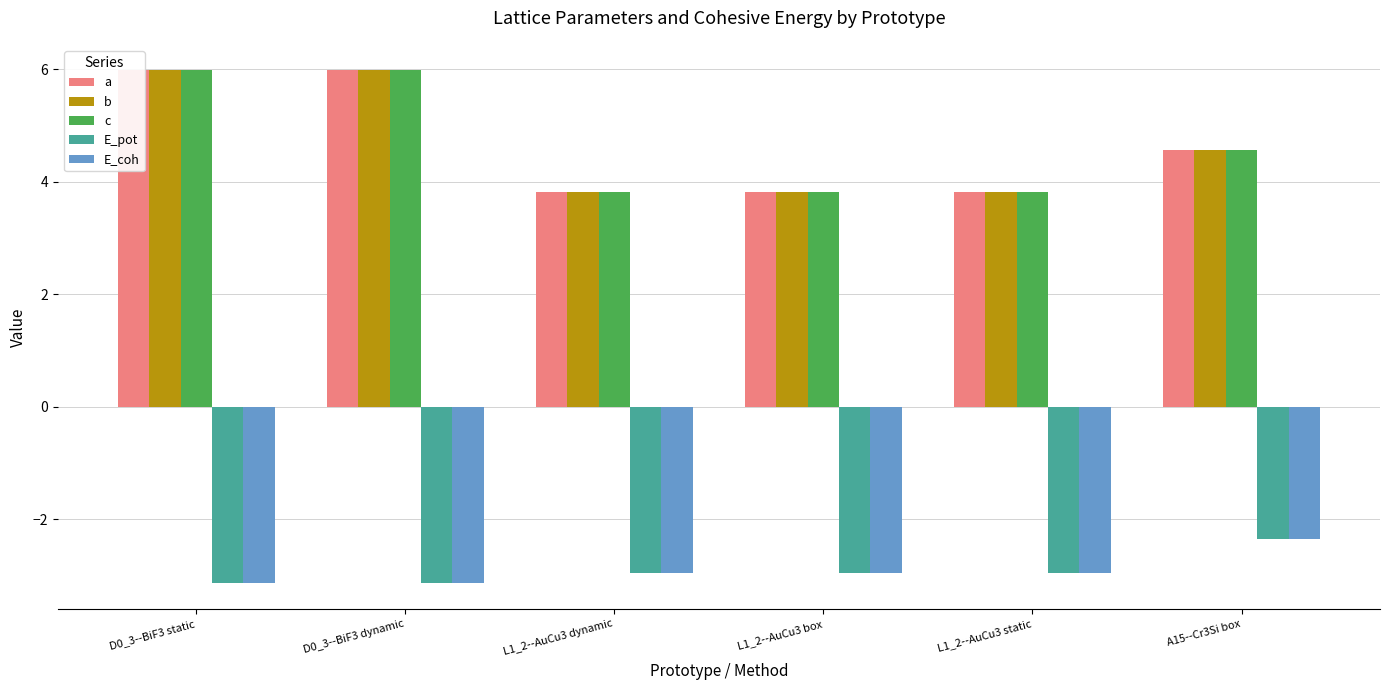

What is the difference between the maximum and minimum values in the E_coh series?

0.8